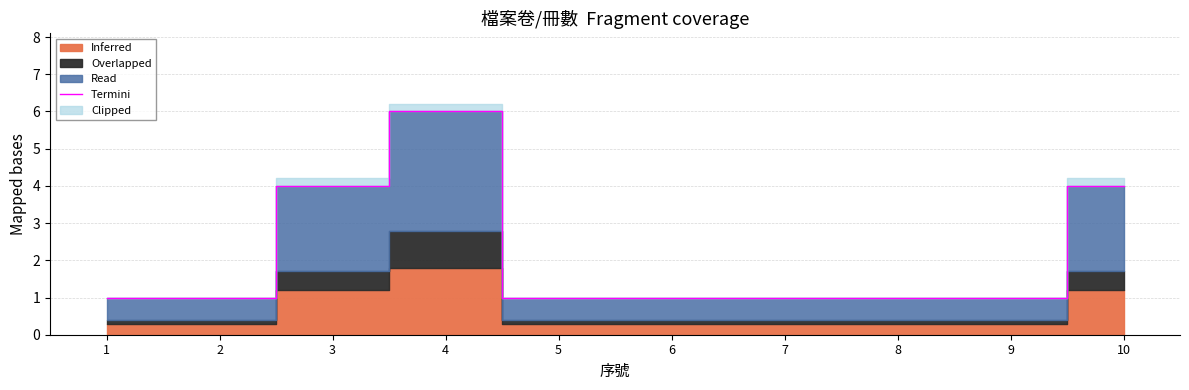

What is the greatest value displayed?

6